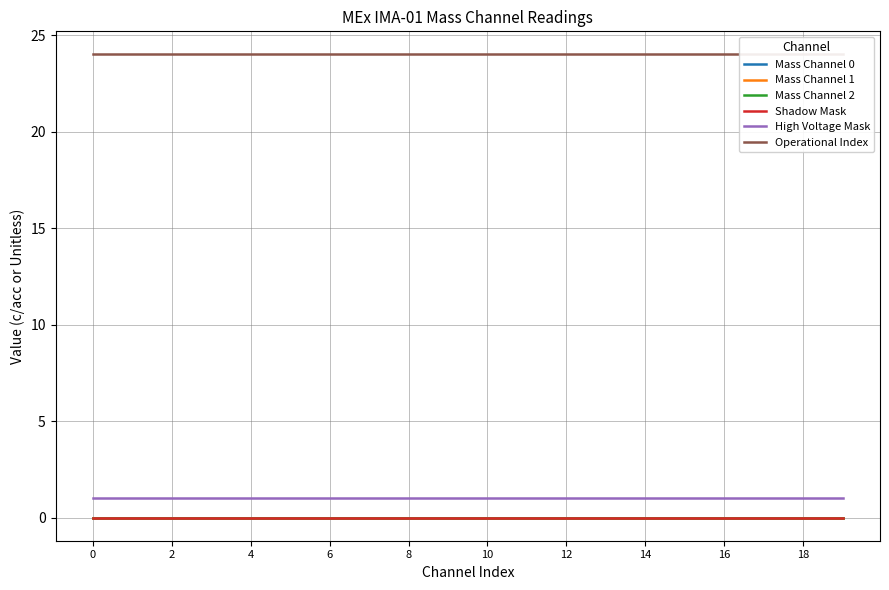

Between 13 and 8, which is larger?

13